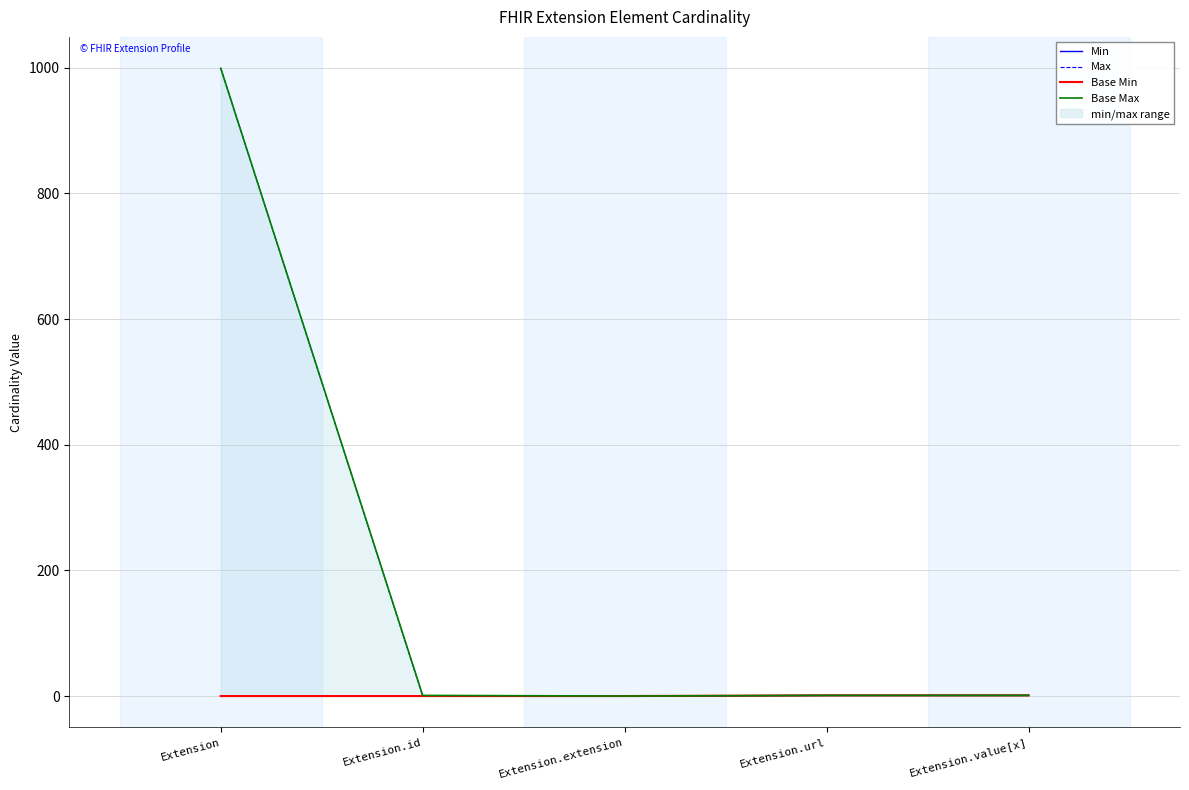

Between Extension.url and Extension.id, which is larger?

Extension.url